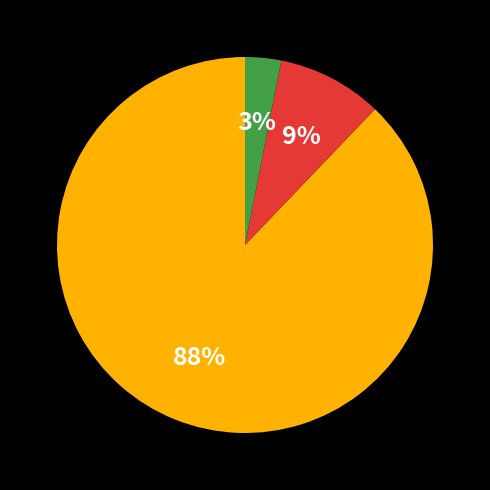

To the nearest percent, what is the average slice percentage?

33%